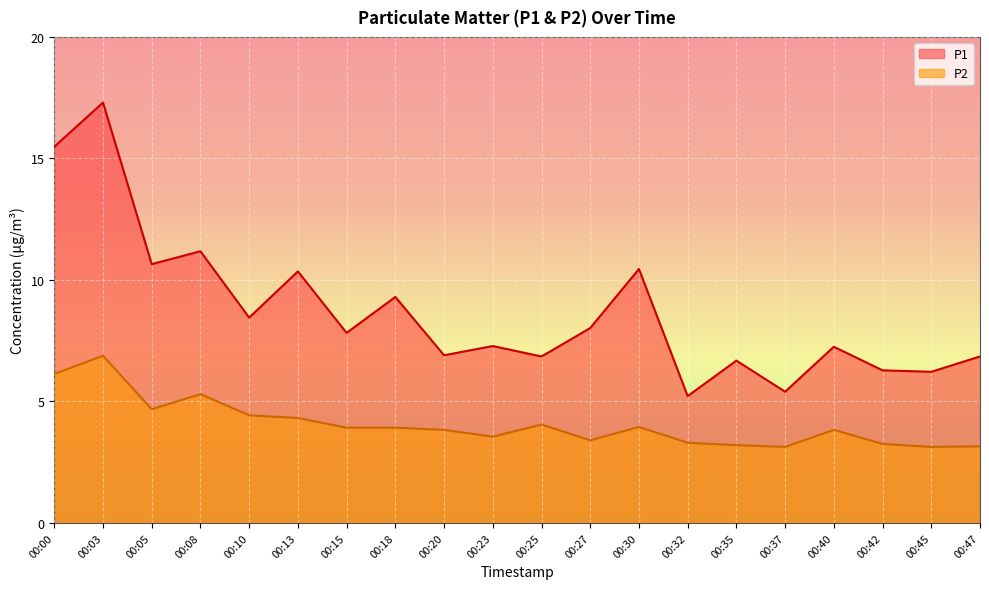

Where is P1 nearest to the value 11?

00:08